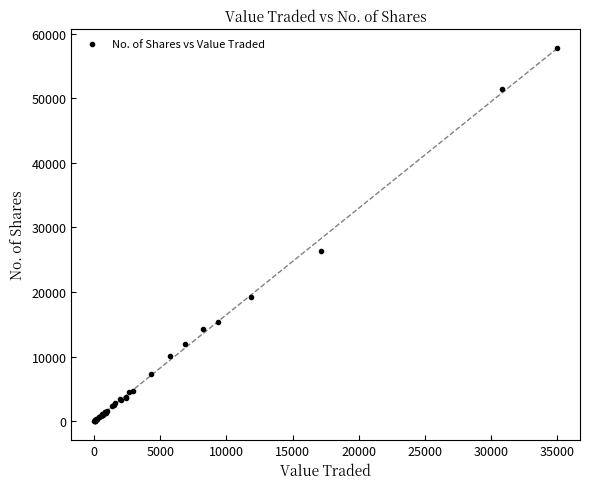

What Y value in the scatter plot is closest to 28906?

26334